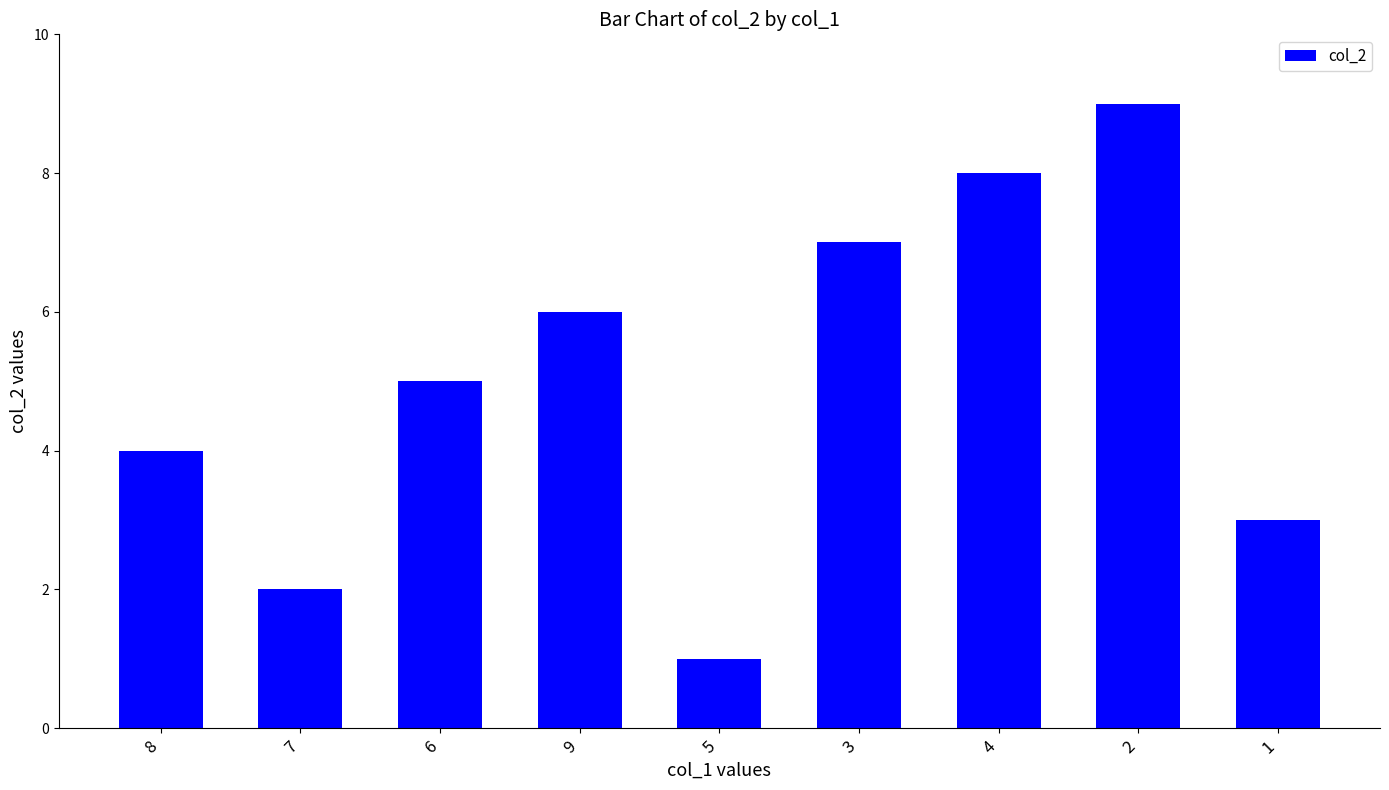

Which category has the lowest value across all series?

5